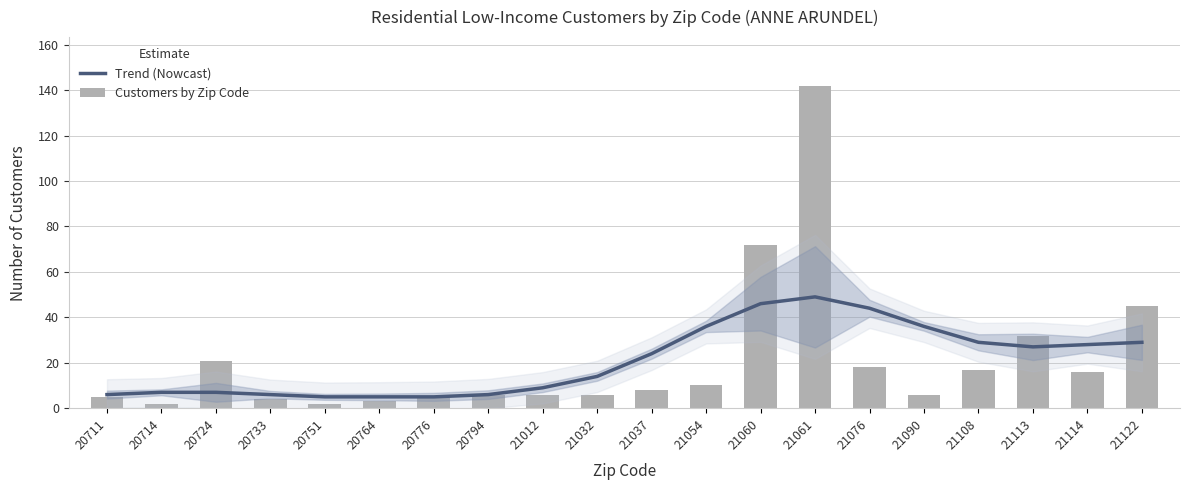

What is the average value of the Trend (Nowcast) series?

21